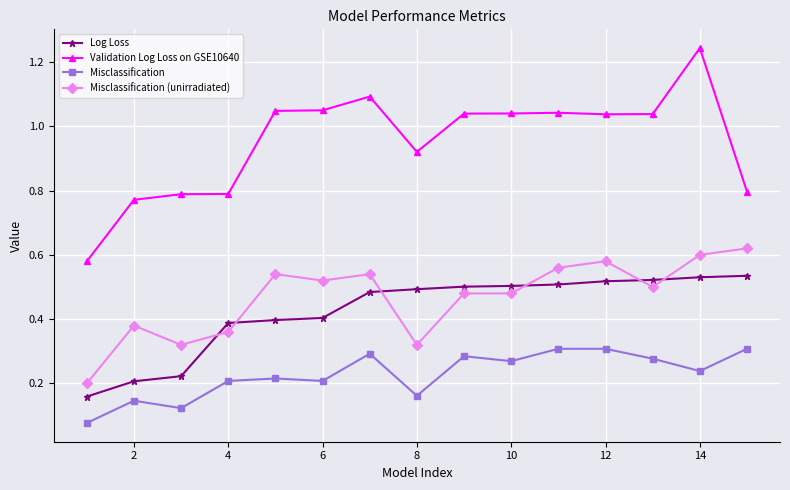

How many values in the Validation Log Loss on GSE10640 series exceed 1?

9